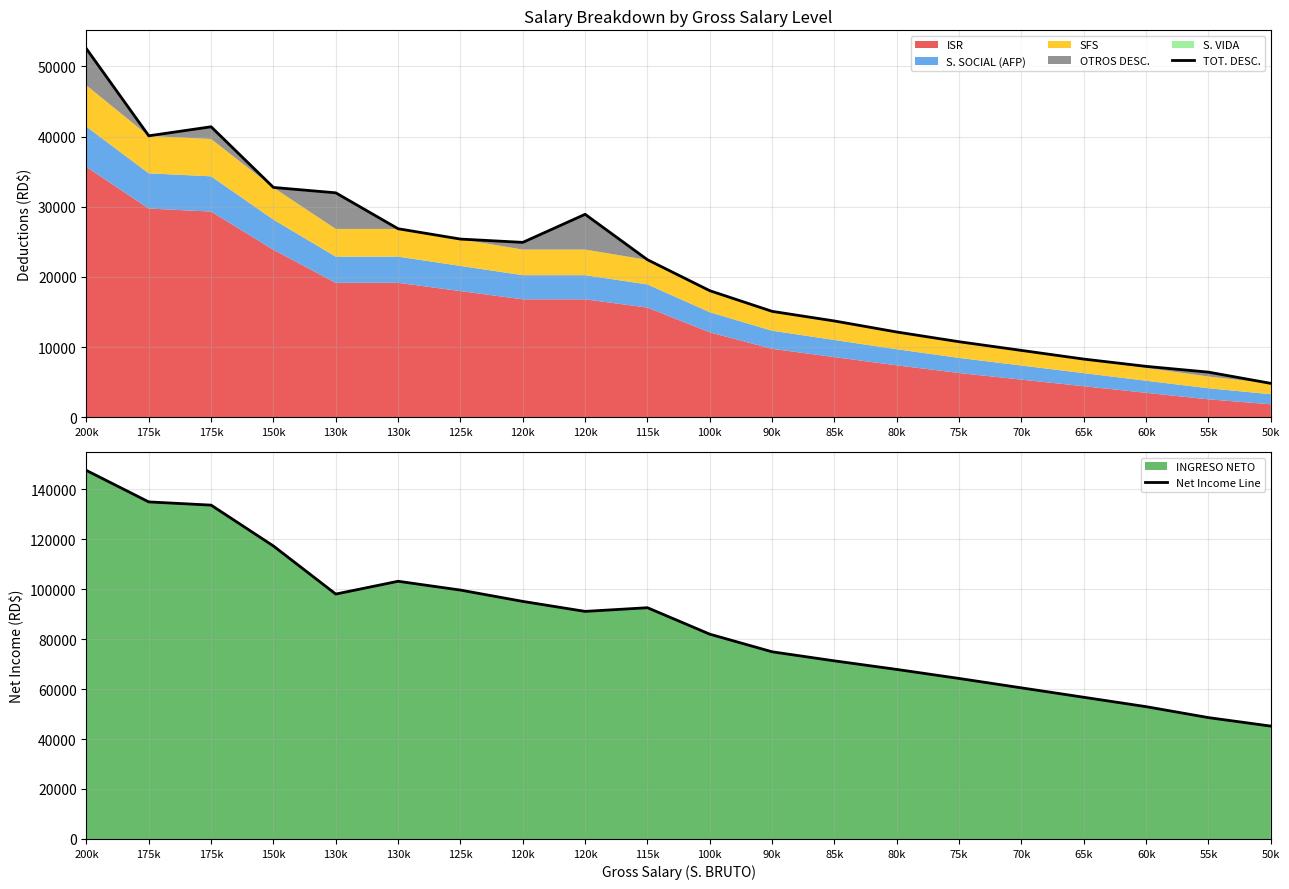

Reading left to right, transcribe all the data shown in this chart.

TOT. DESC.: 200k=52519.6	175k=40114.8	175k=41401.4	150k=32756.7	130k=31989.3	130k=26870.2	125k=25398.6	120k=24926.9	120k=28926.9	115k=22455.3	100k=18040.4	90k=15097.2	85k=13725.6	80k=12153.9	75k=10766.9	70k=9530.5	65k=8294.0	60k=7257.6	55k=6435.2	50k=4834.0
Net Income Line: 200k=147480.4	175k=134885.2	175k=133598.6	150k=117243.3	130k=98010.7	130k=103129.8	125k=99601.4	120k=95073.1	120k=91073.1	115k=92544.7	100k=81959.6	90k=74902.8	85k=71274.4	80k=67846.1	75k=64233.2	70k=60469.6	65k=56705.9	60k=52942.3	55k=48564.8	50k=45166.0